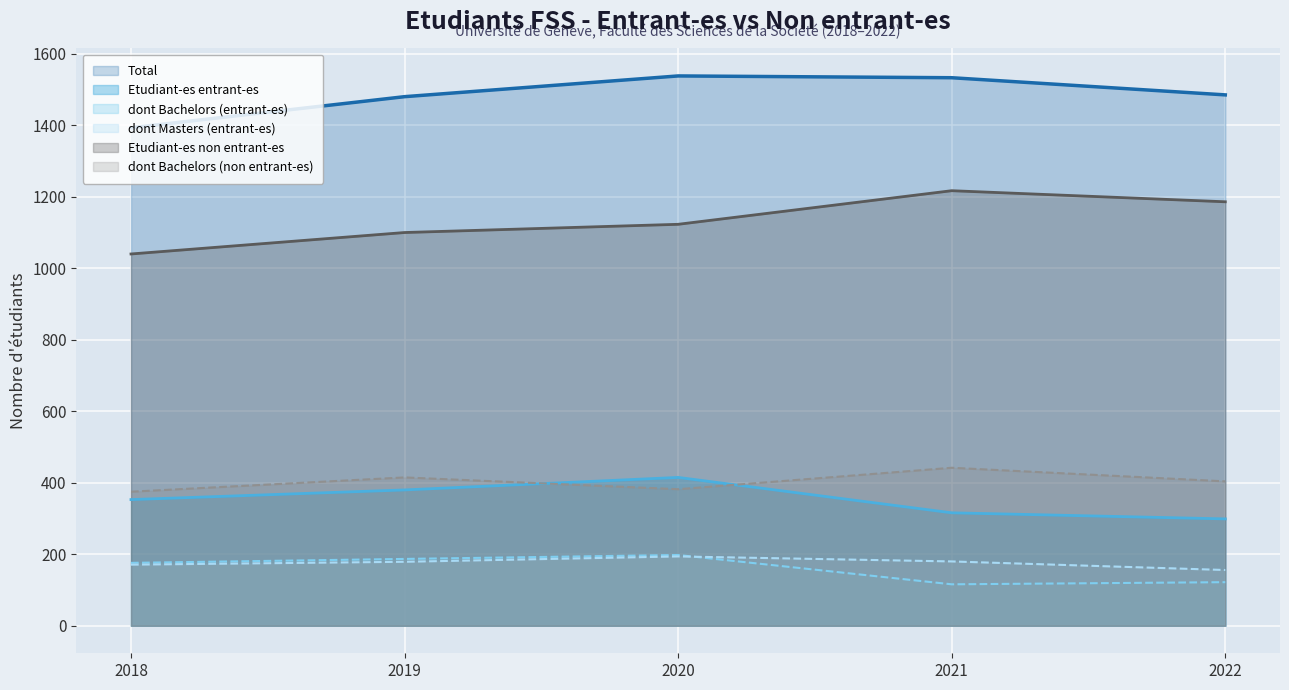

The value of dont Bachelors (entrant-es) at 2018 is 83. True or false?

False